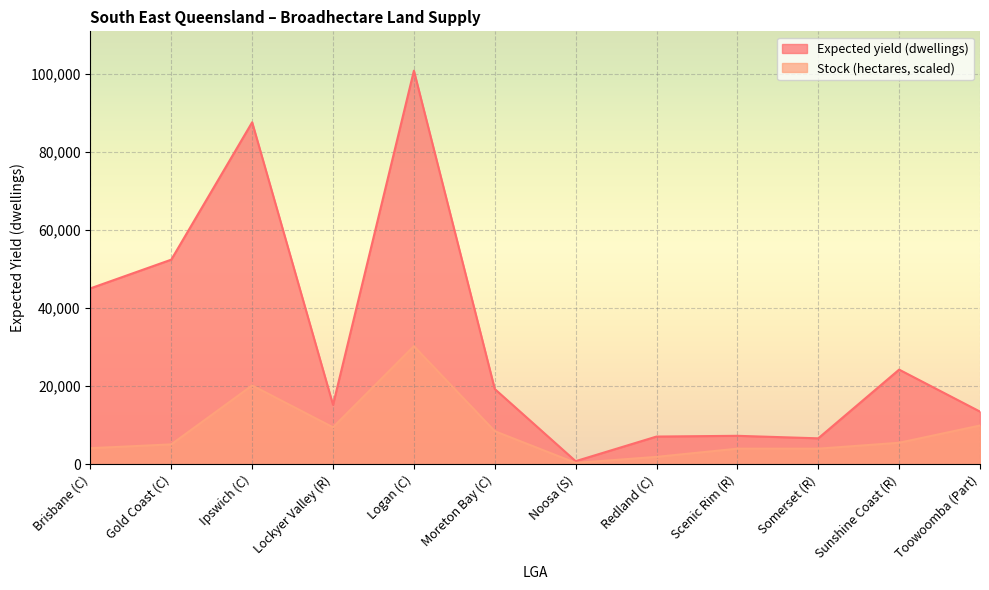

The Expected yield (dwellings) series shows 51814.3 at Logan (C). True or false?

False